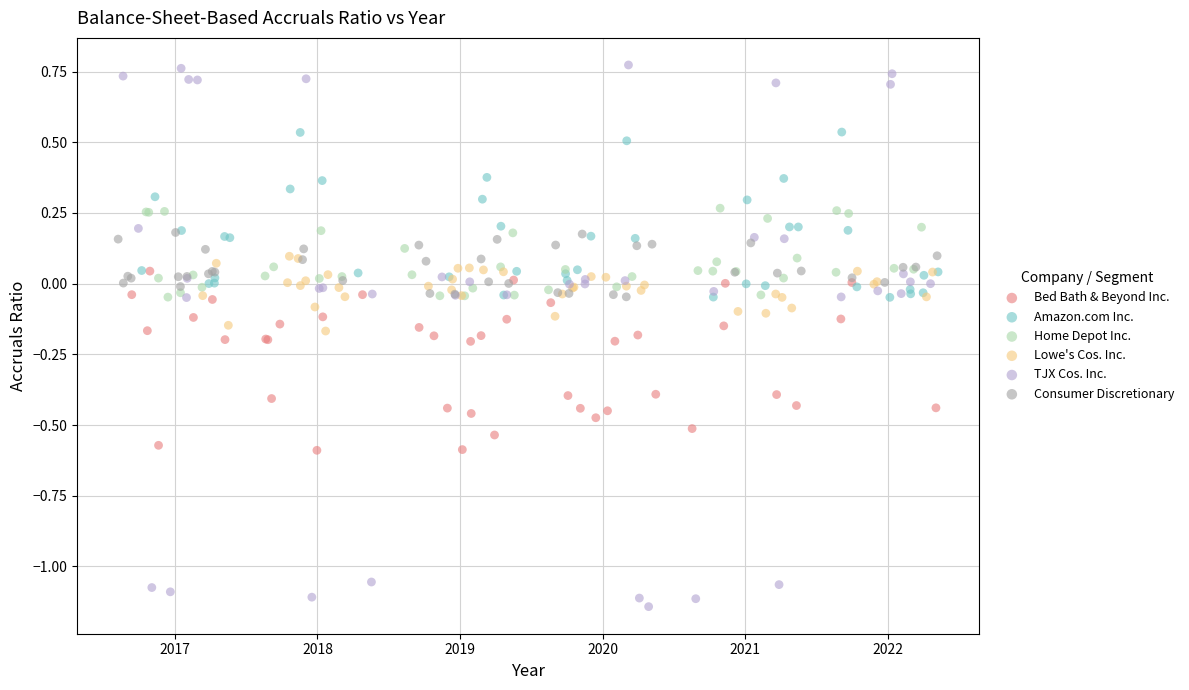

Which series reaches the minimum Y coordinate?

TJX Cos. Inc.